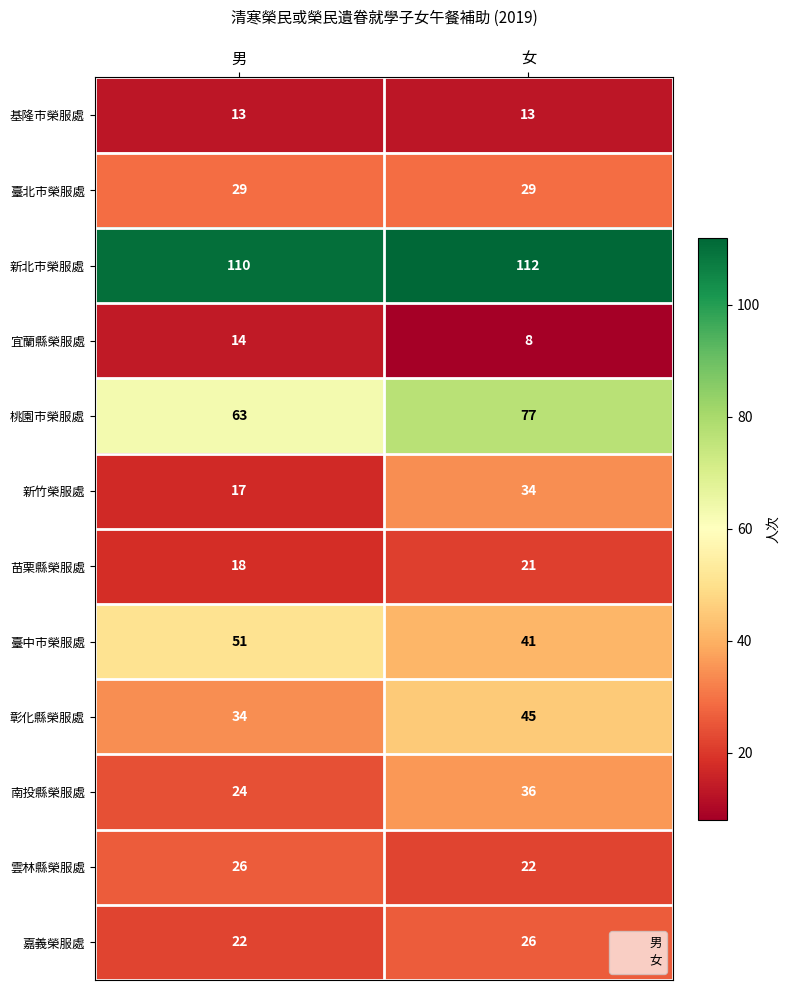

Count the 桃園市榮服處 values in the range 63 to 77.

2